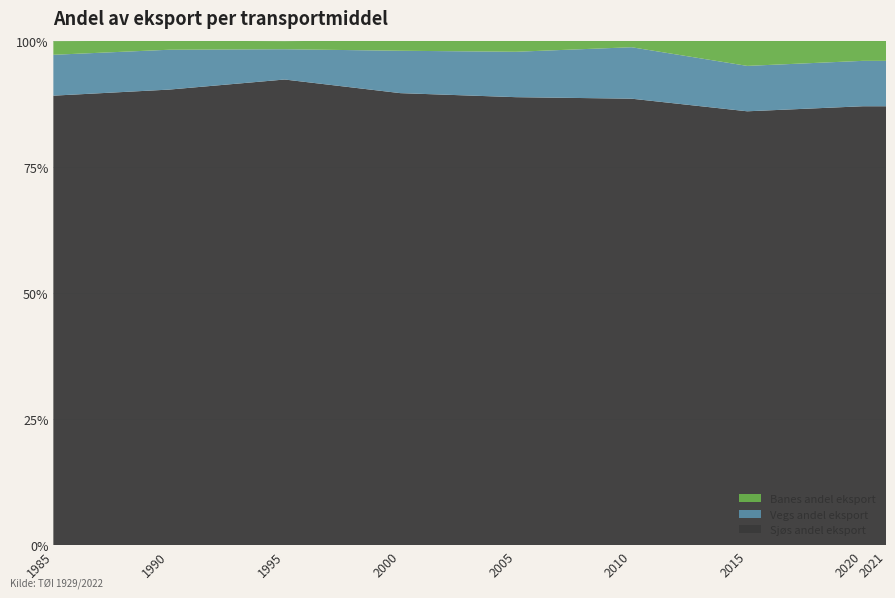

Reading left to right, extract all data points from this chart.

Sjøs andel eksport: 0.9	0.9	0.9	0.9	0.9	0.9	0.9	0.9	0.9
Vegs andel eksport: 0.1	0.1	0.1	0.1	0.1	0.1	0.1	0.1	0.1
Banes andel eksport: 0.0	0.0	0.0	0.0	0.0	0.0	0.1	0.0	0.0